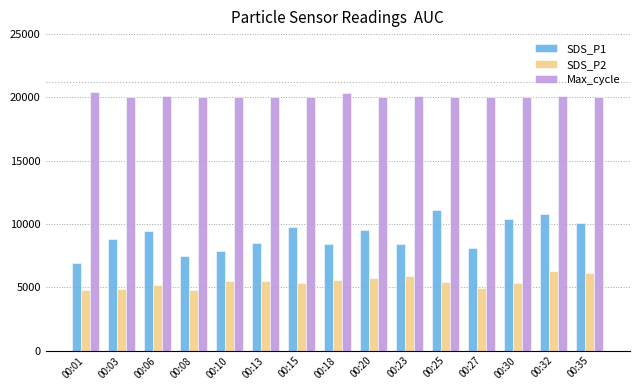

How many bars are there in each group?

3